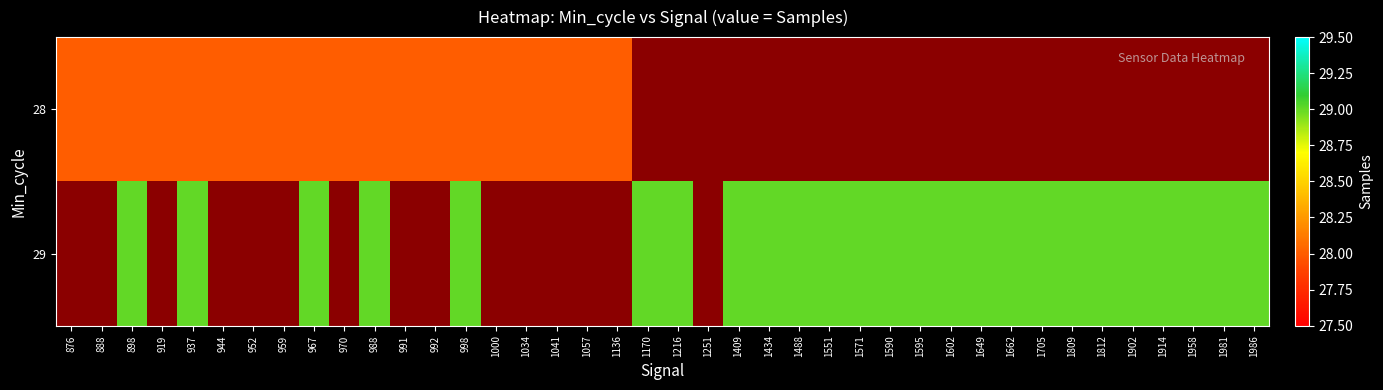

Between 1170 and 1649, which series saw the biggest shift?

29